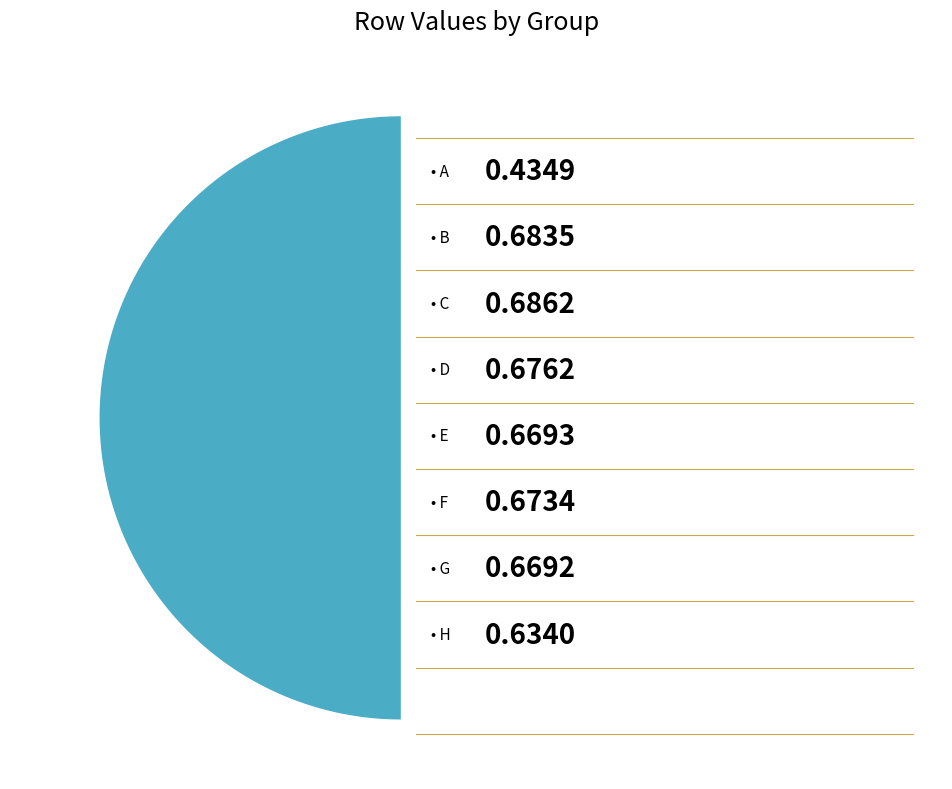

How many slices are in this pie chart?

8